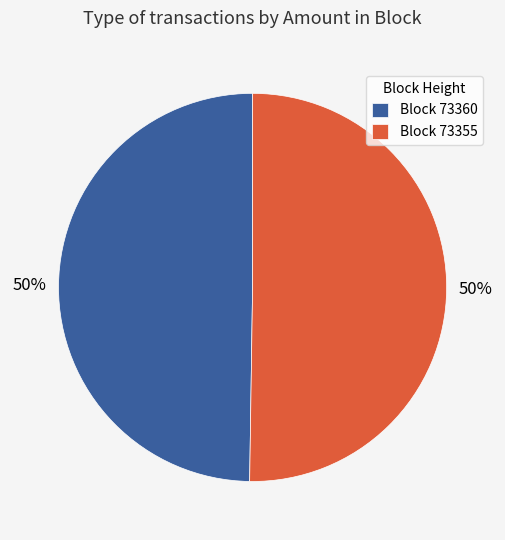

Is the sum of Block 73355 and Block 73360 greater than half?

Yes